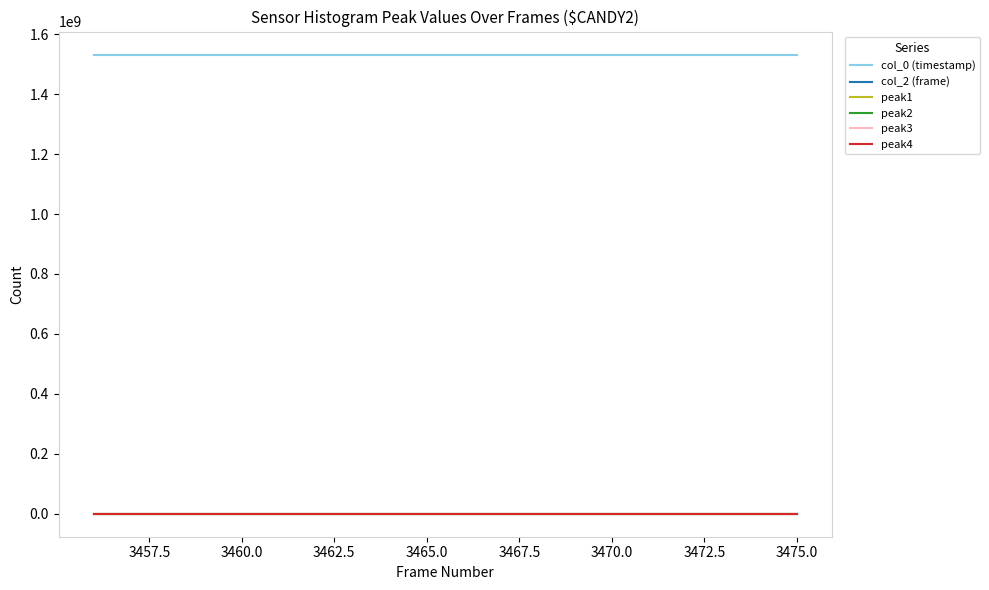

Which series has the largest total across all categories?

col_0 (timestamp)